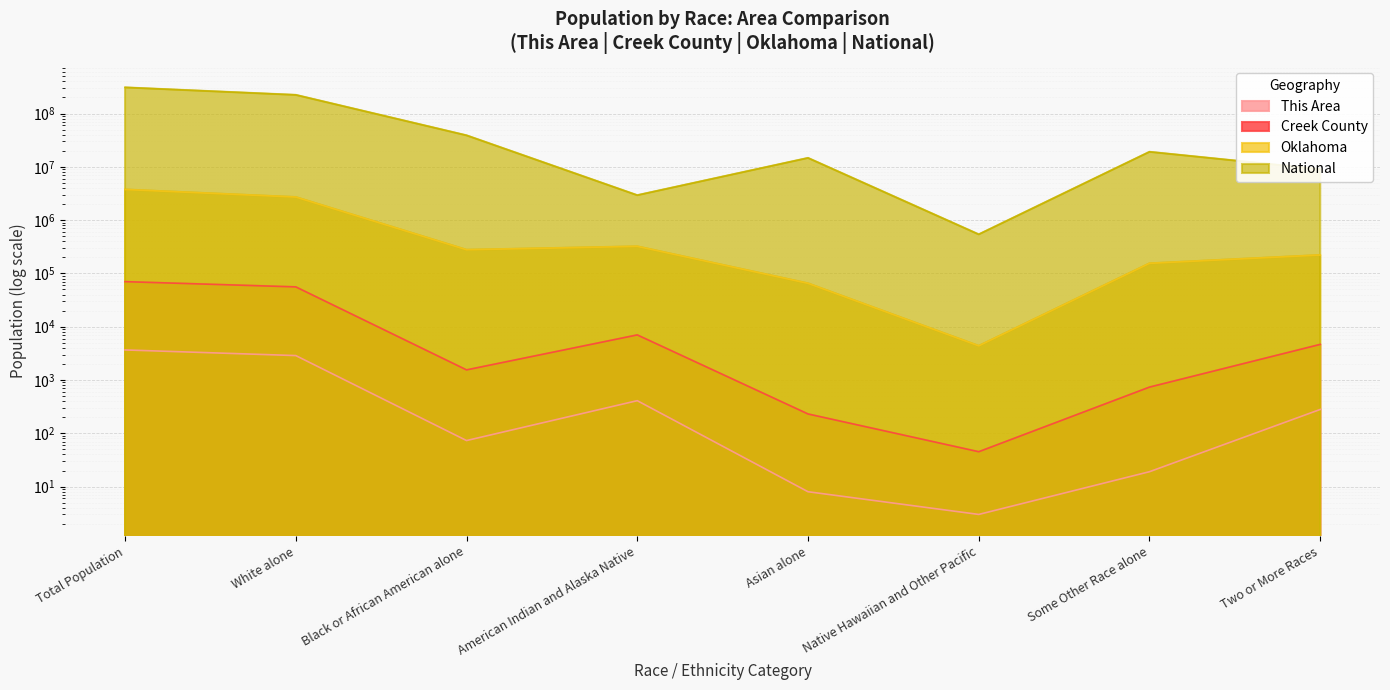

Where is the first local minimum for Oklahoma?

Black or African American alone